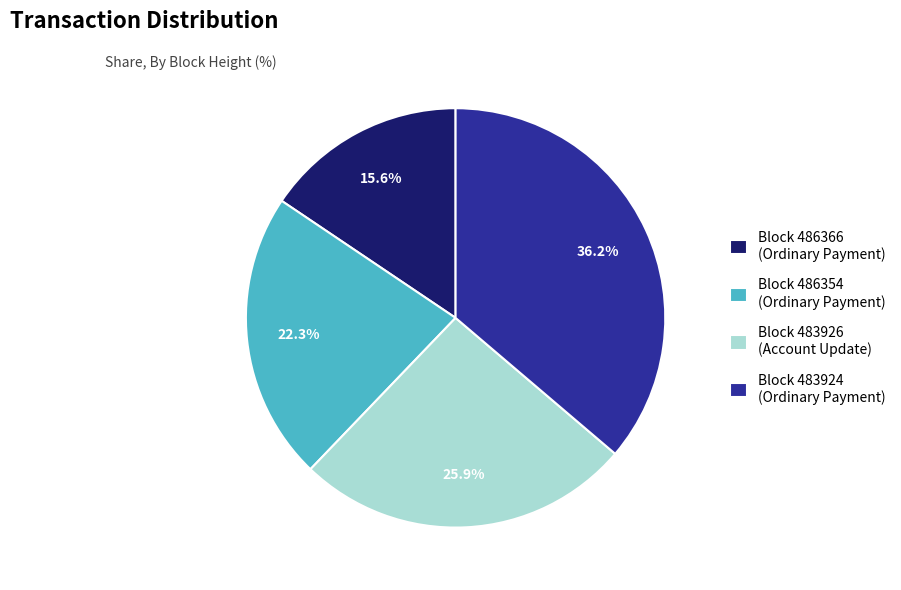

Combined, what portion of the pie is Block 486366 (Ordinary Payment) and Block 483924 (Ordinary Payment)?

51.8%